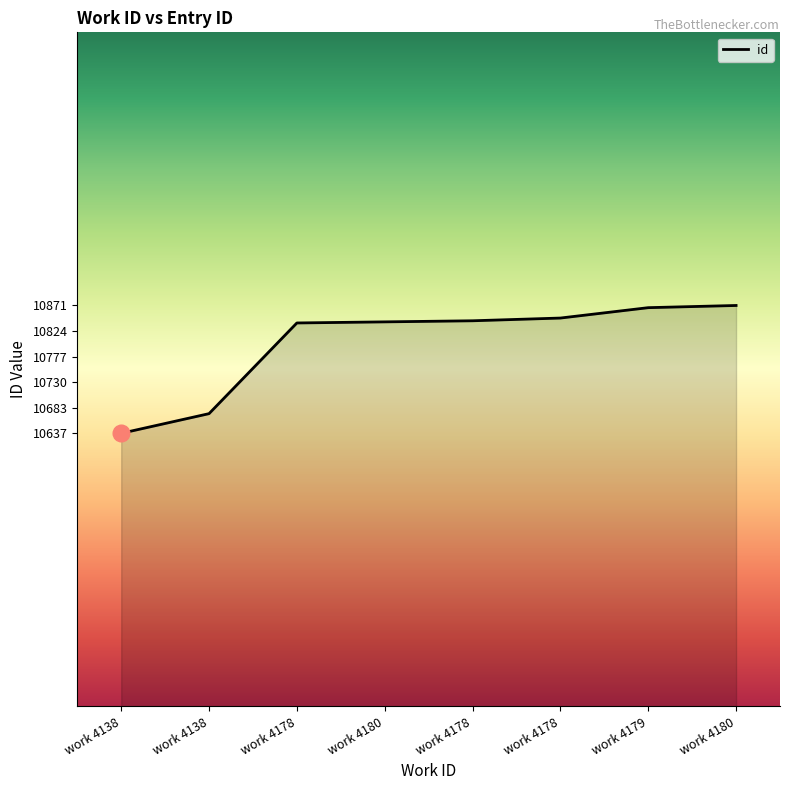

What is the label of the 5th point from the left?

work 4178